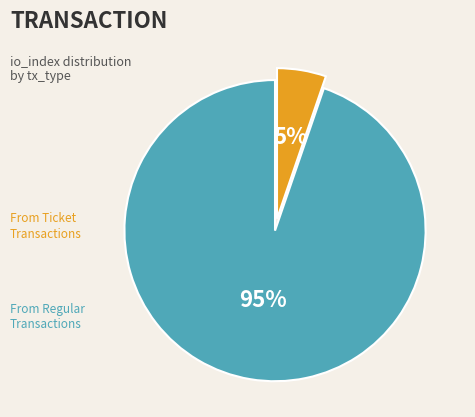

To the nearest percent, what is the average slice percentage?

50%